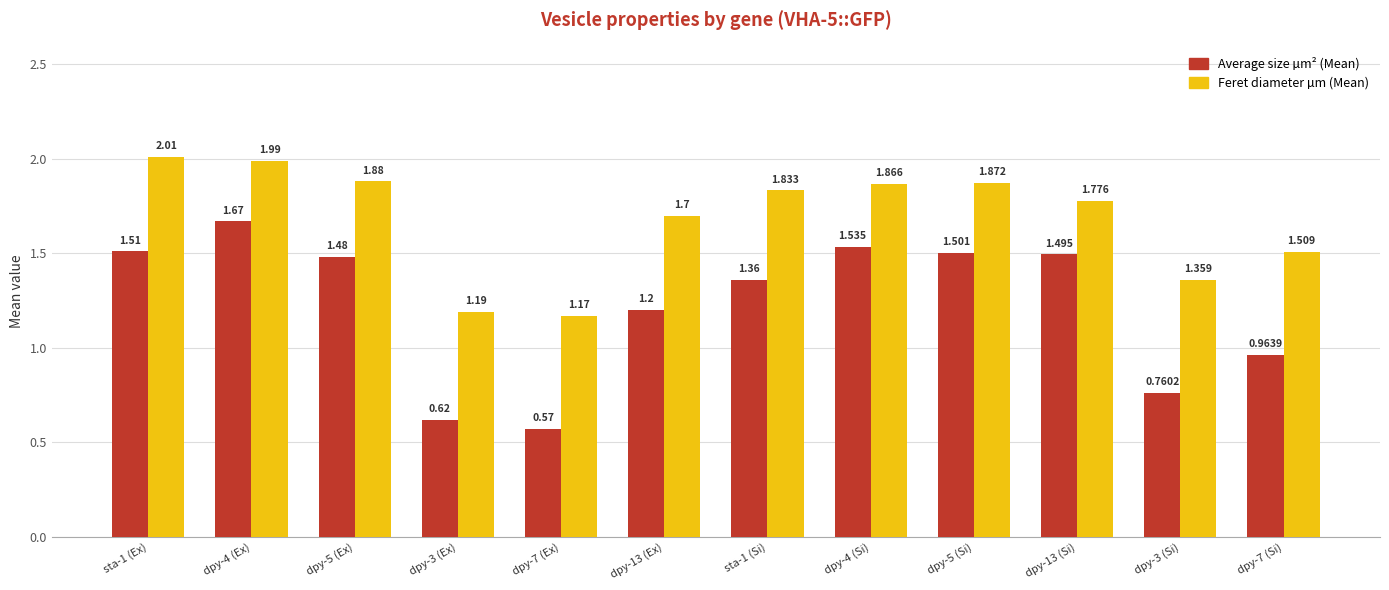

What is the spread (max minus min) of values at dpy-13 (Ex)?

0.5